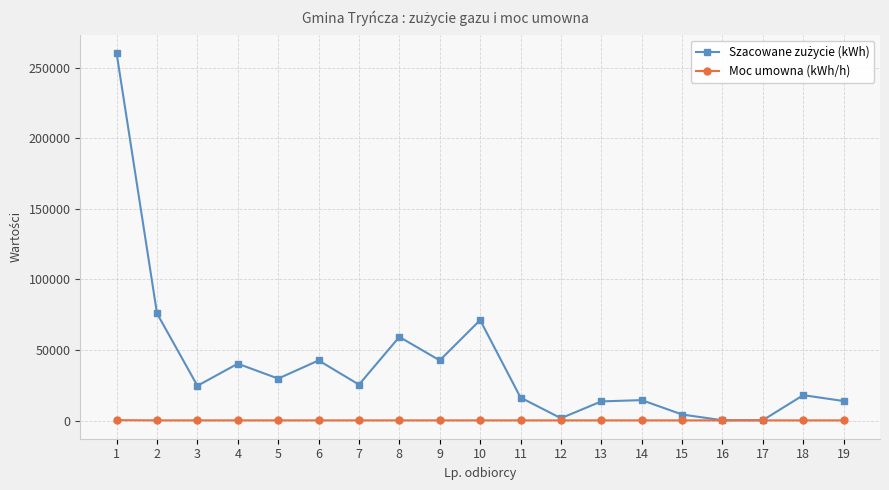

What is the greatest value displayed?

260093